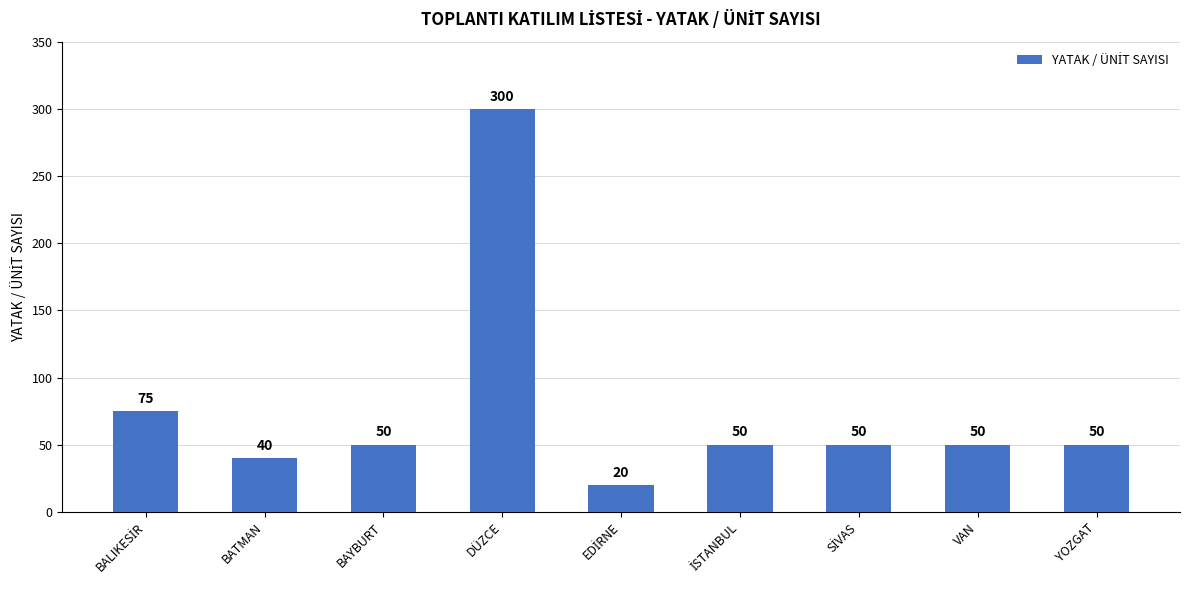

What is the label of the 3rd bar from the left?

BAYBURT